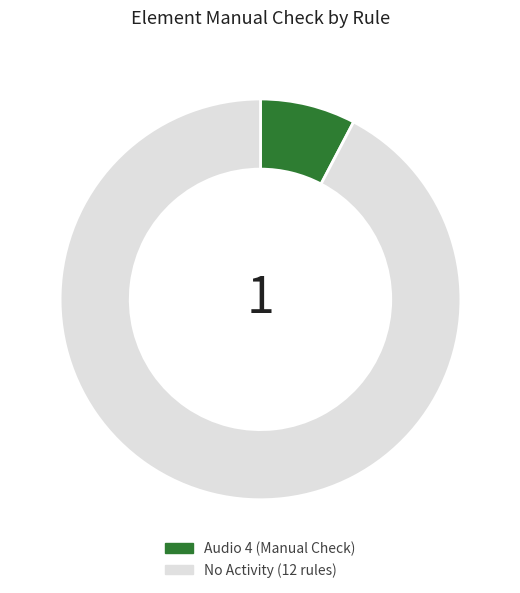

Is there any slice that represents more than half of the pie?

Yes